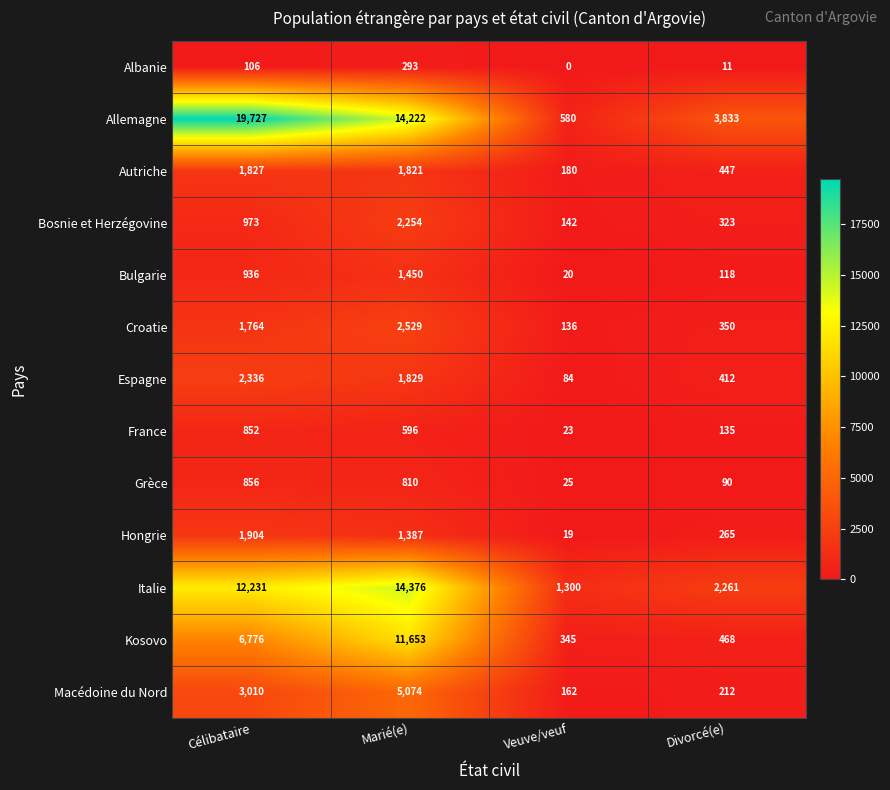

How many data points does each series have?

4